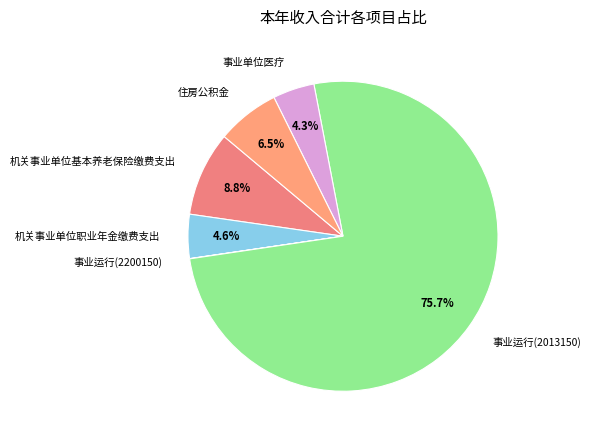

Which slice is the largest?

事业运行(2013150)